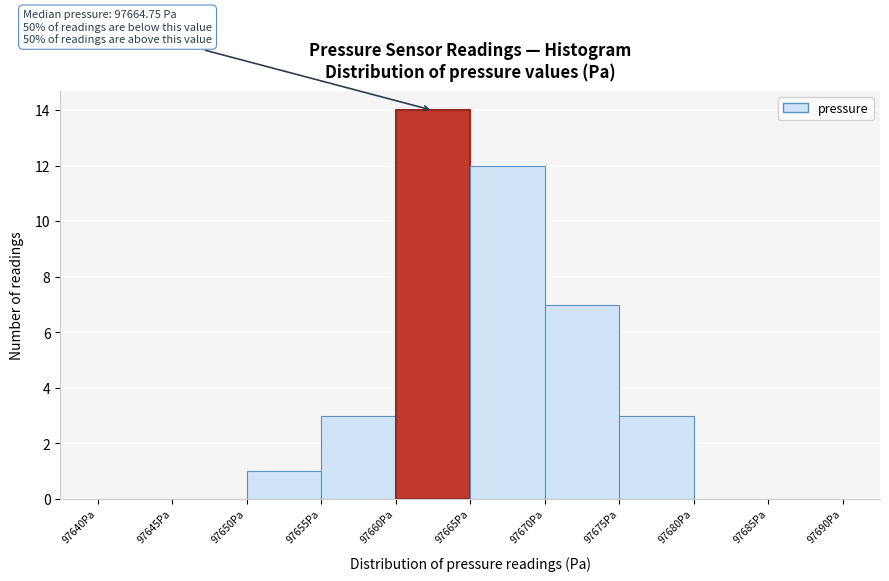

Over which range of the x-axis is the bar tallest?

97660 to 97665